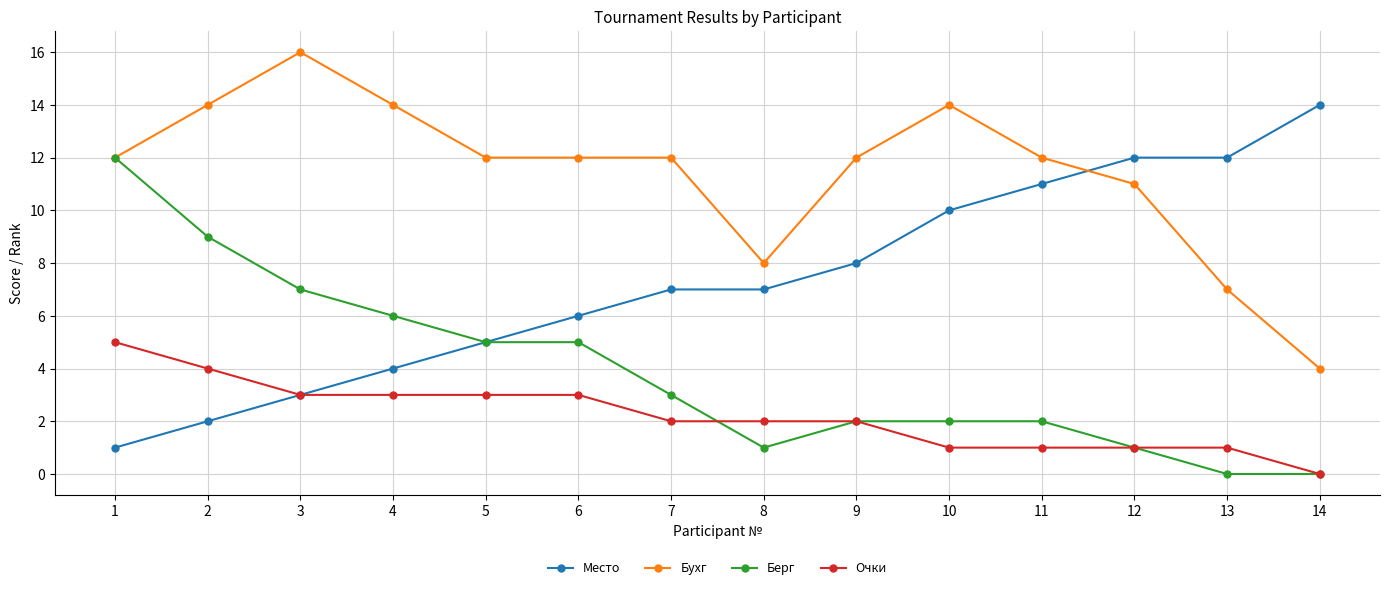

Is it true that Берг equals 4 at 10?

False